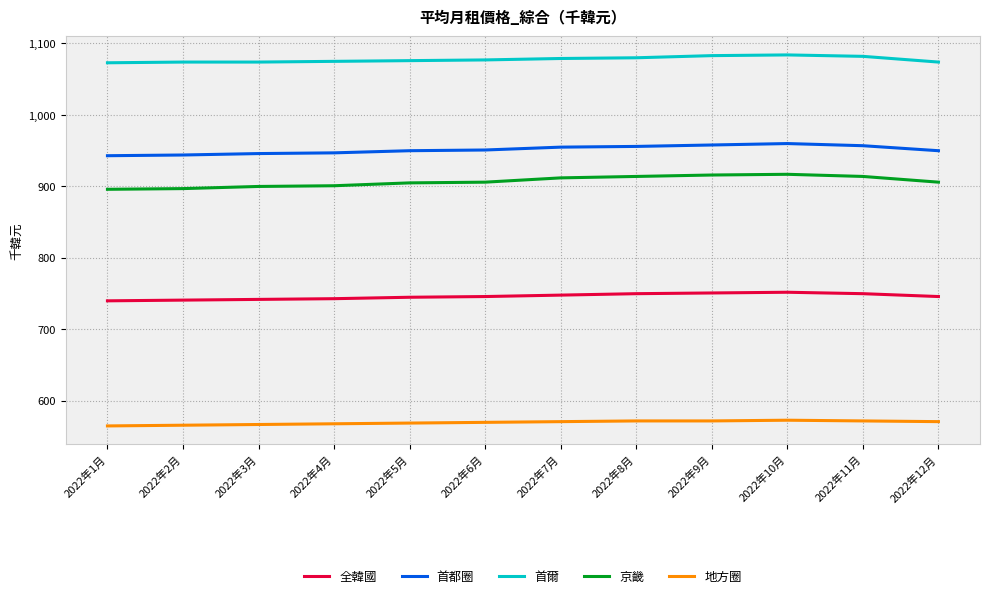

What is the smallest value displayed?

565